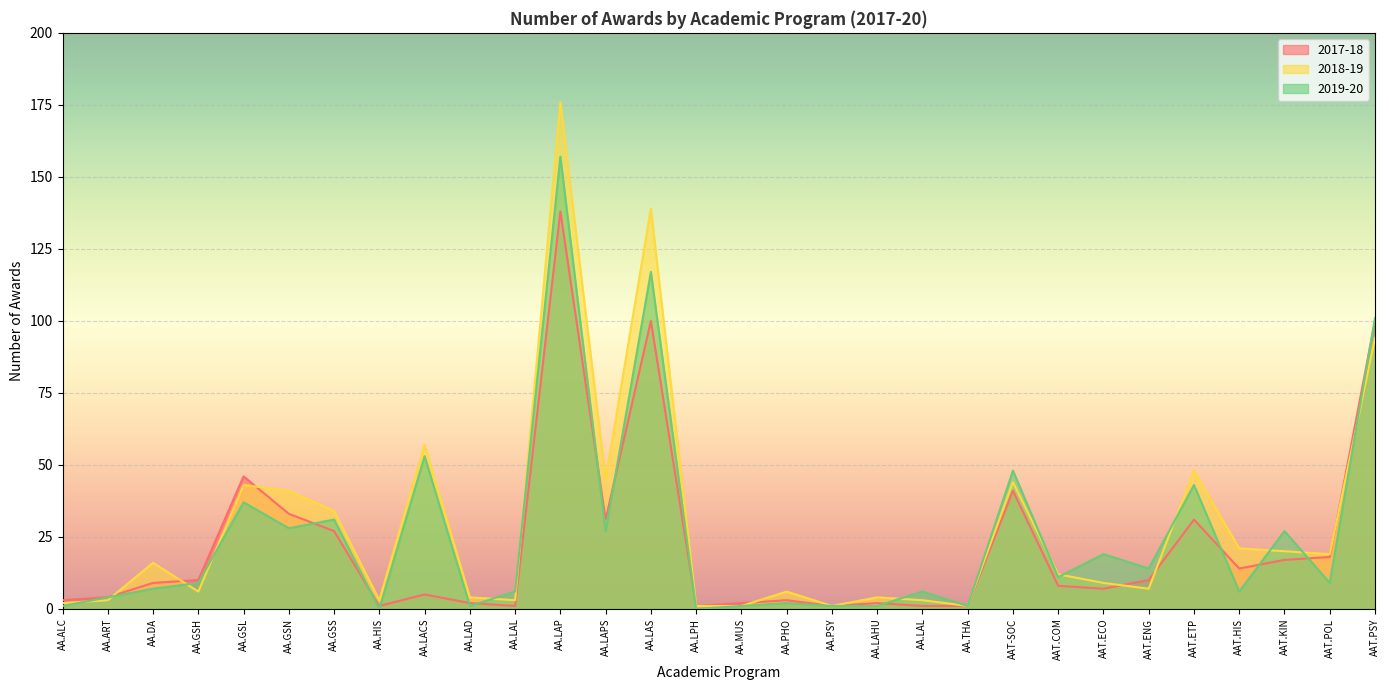

How many interior local valleys does the 2018-19 series have?

8